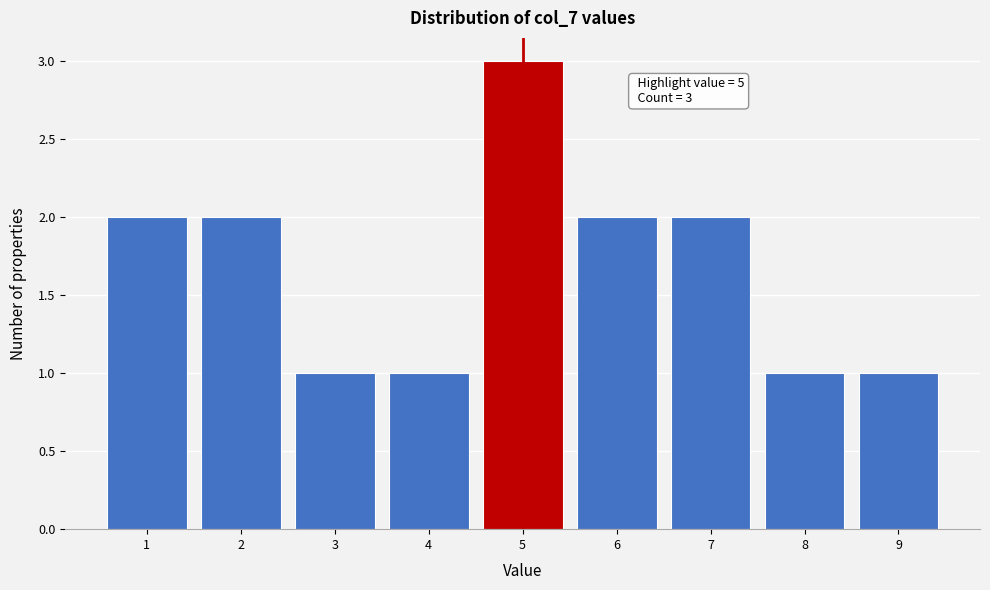

Over which range of the x-axis is the bar tallest?

4.5 to 5.5